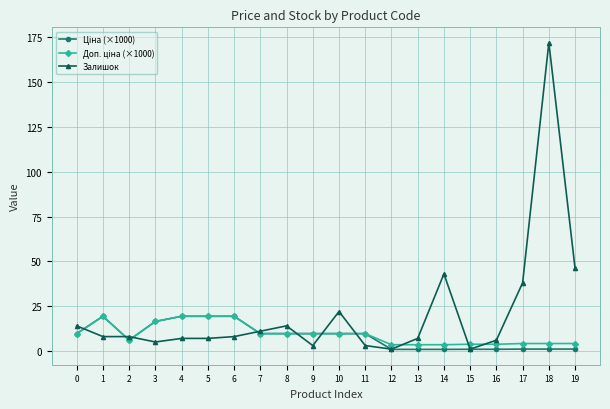

What is the spread (max minus min) of values at 14?

42.1